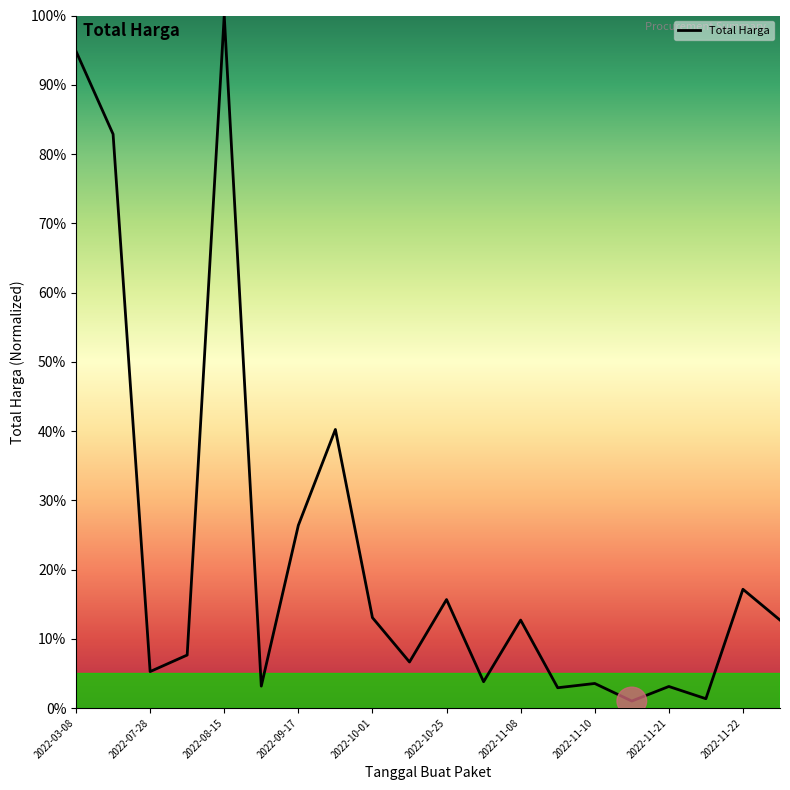

What is the difference between the maximum and minimum values?

99.0